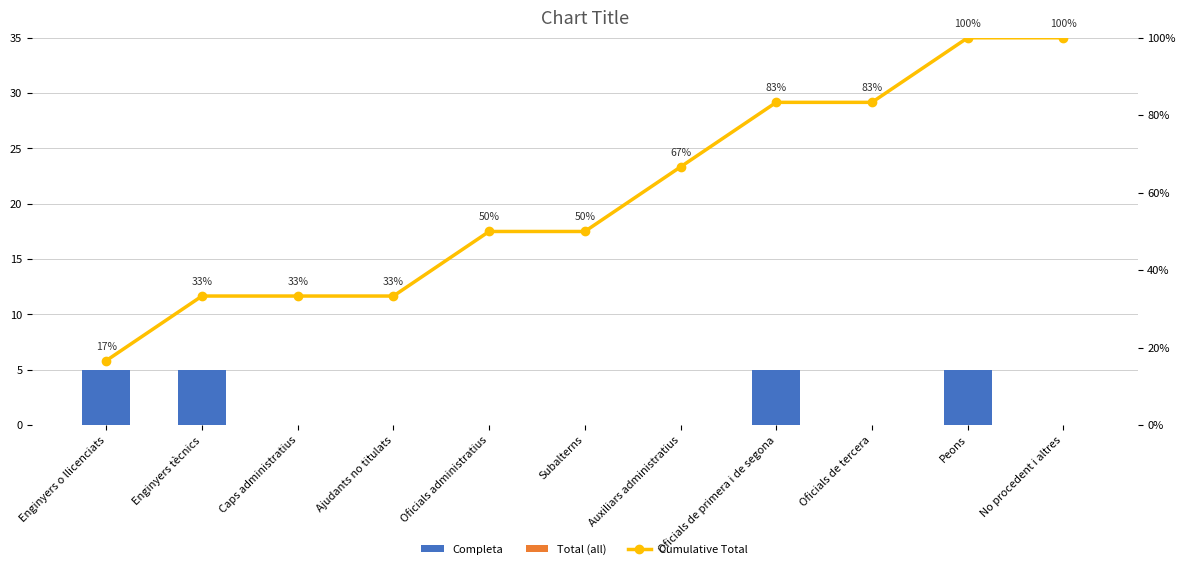

What is the spread (max minus min) of values at Enginyers tècnics?

4.7